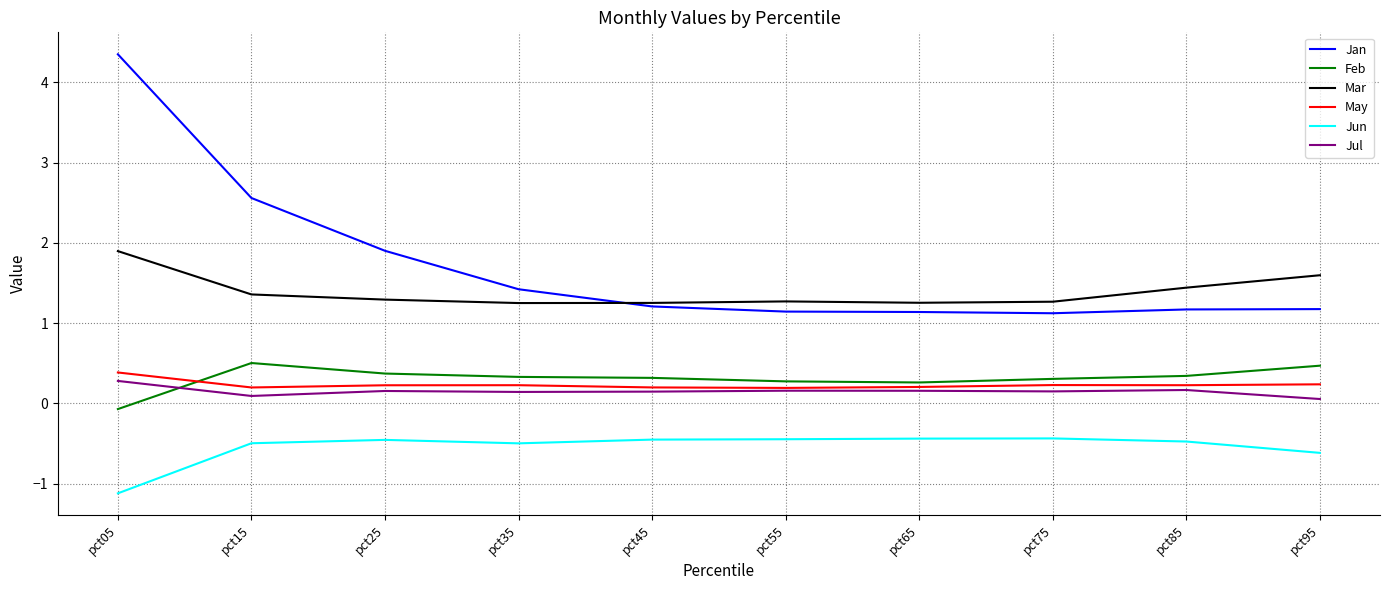

The value of Jun at pct15 is -0.1. True or false?

False